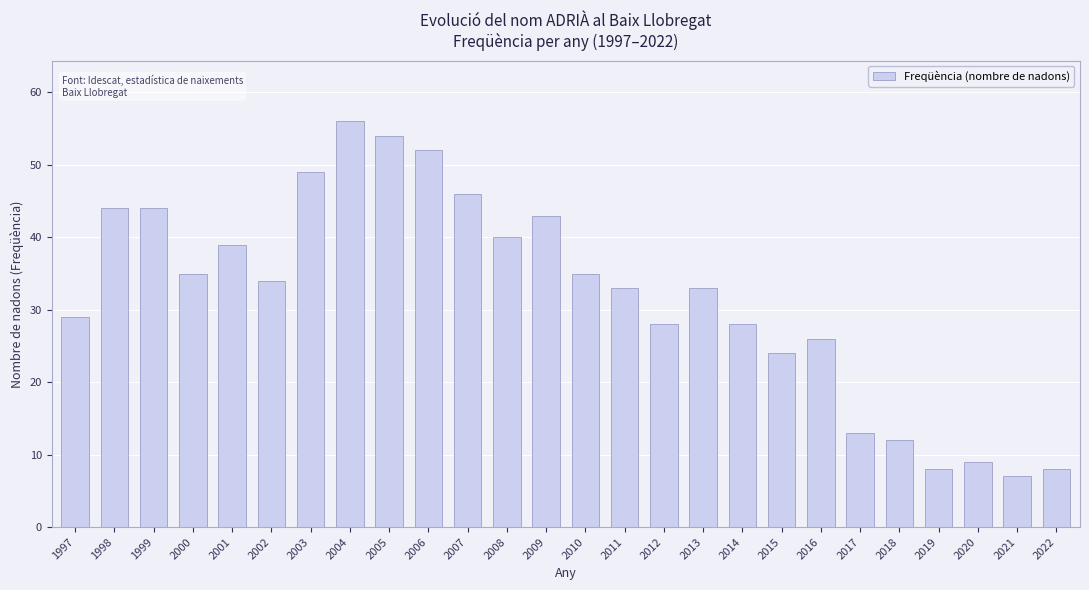

What is the minimum value shown in the chart?

7